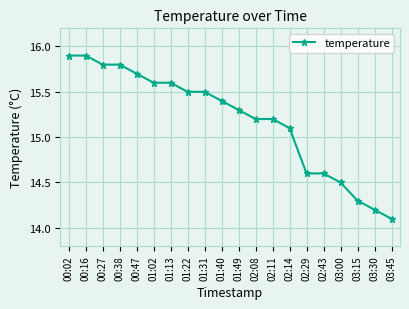

At which category does the chart reach its minimum across all series?

03:45